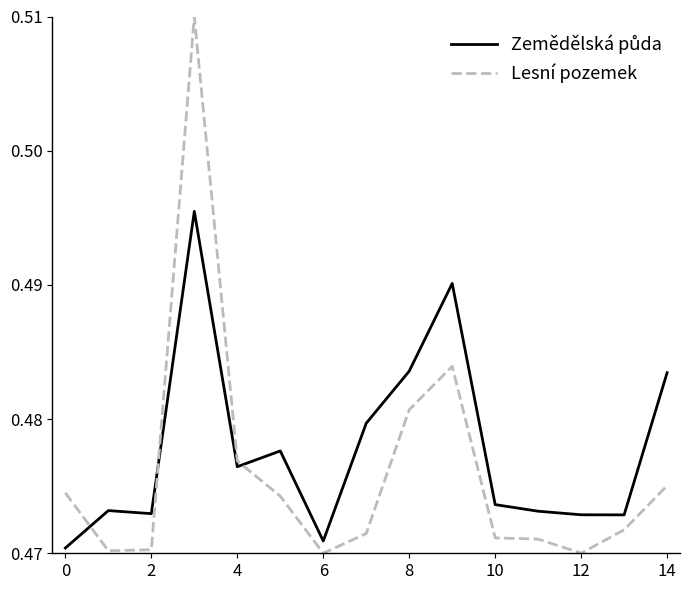

Which series has the largest range (max minus min)?

Lesní pozemek